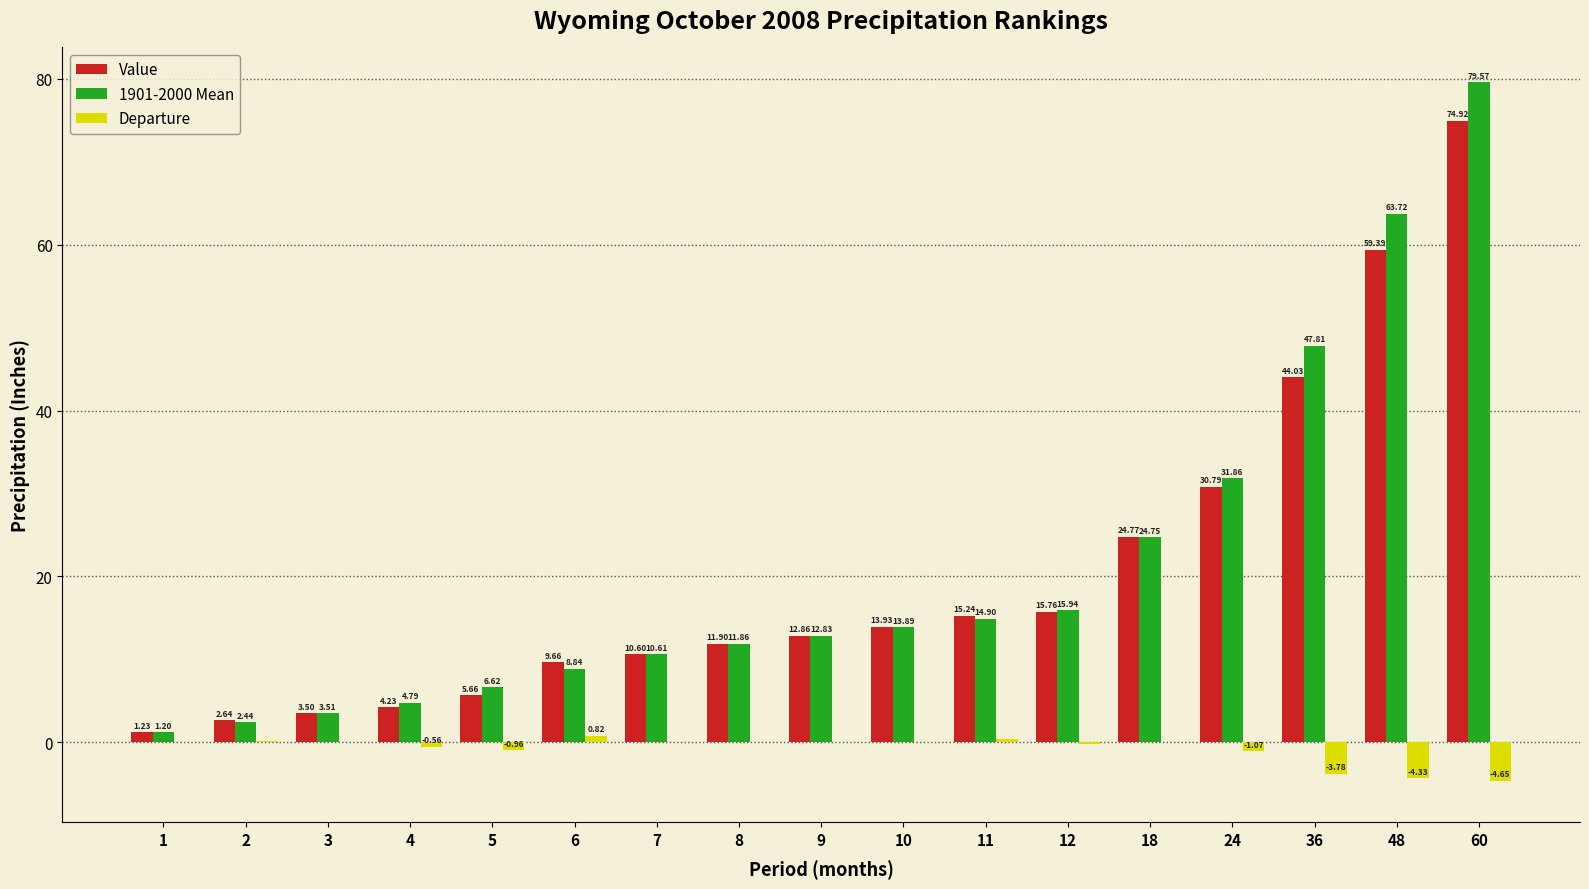

Which series has the largest total across all categories?

1901-2000 Mean